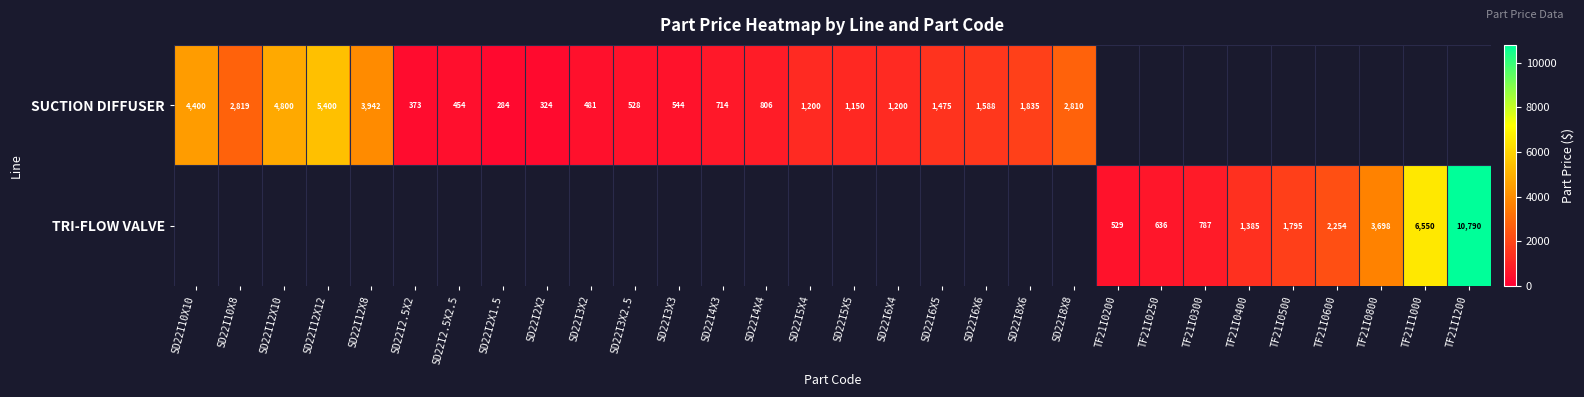

True or false: SUCTION DIFFUSER has a value of 2819 at SD22I10X8.

True